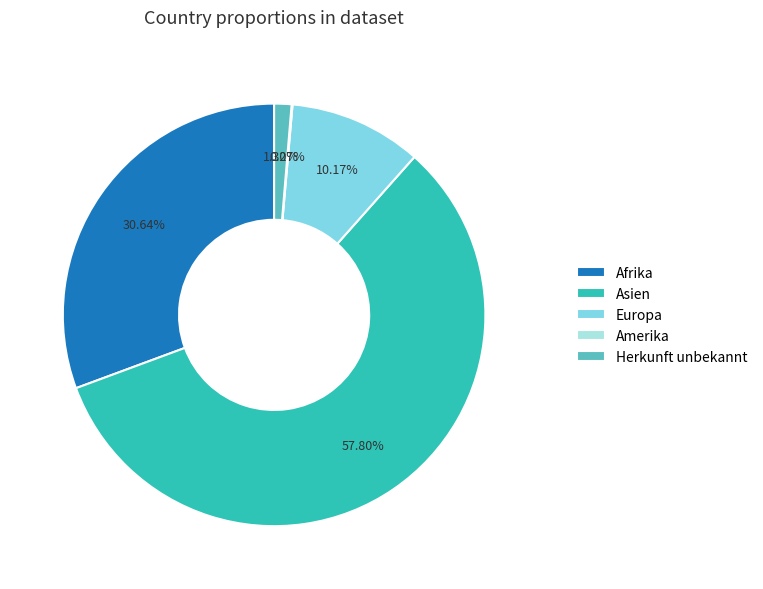

What is the ratio of the value at Afrika to the value at Europa?

3.0